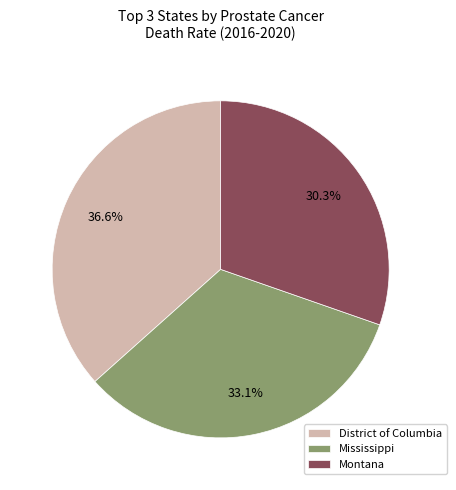

Do Montana and District of Columbia together represent more than half of the pie?

Yes